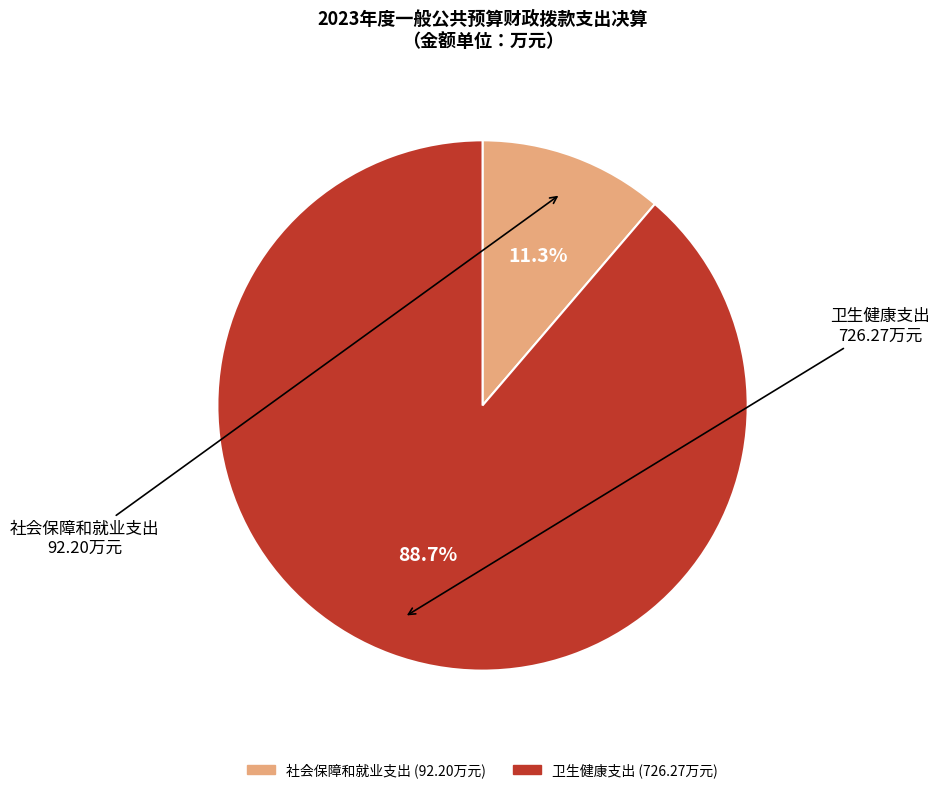

How many slices are in this pie chart?

2